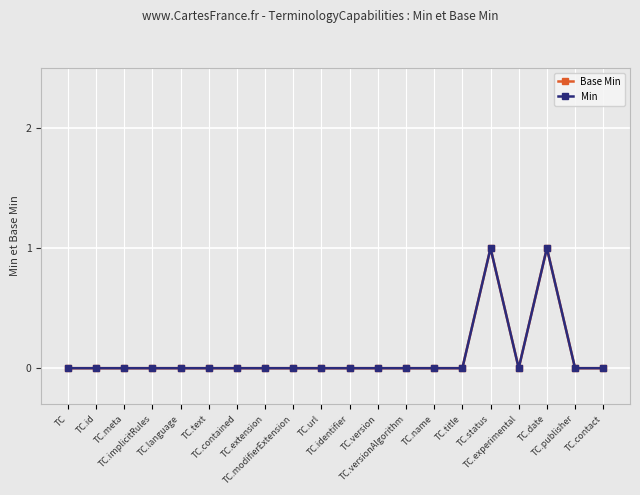

Does the chart have visible grid lines?

Yes